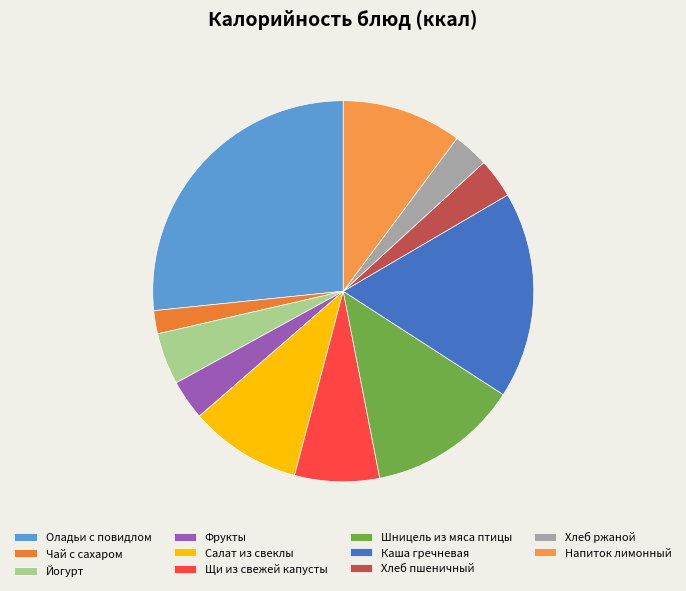

Combined, what portion of the pie is Хлеб ржаной and Каша гречневая?

20.6%